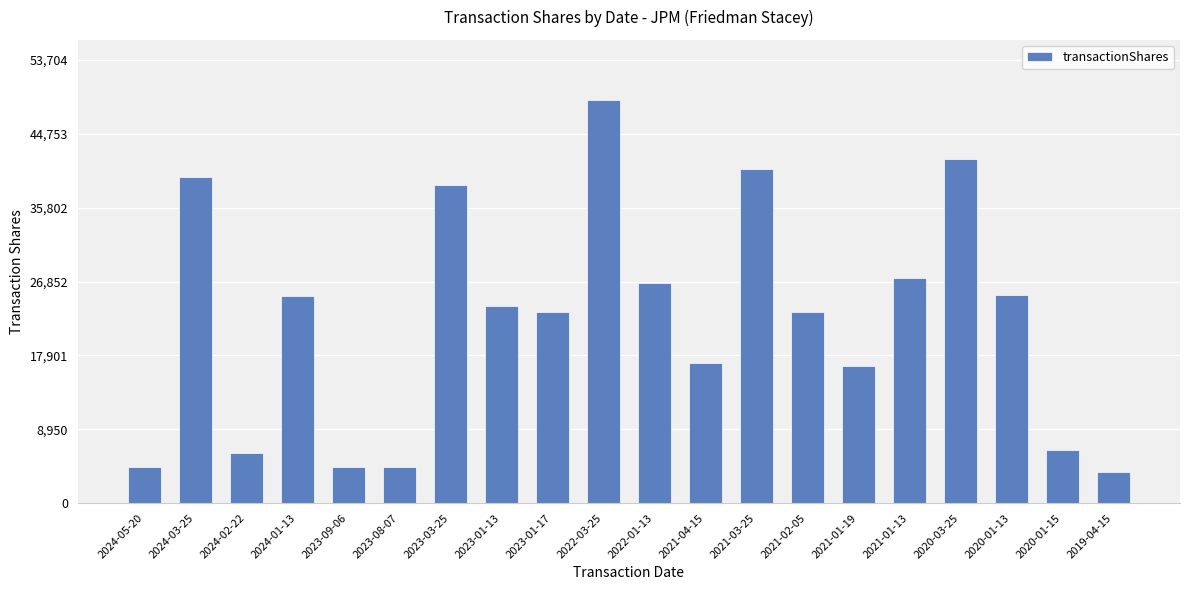

What is the average value?

22318